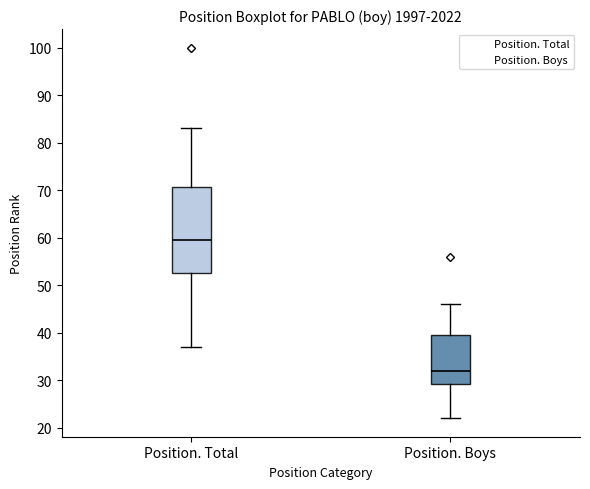

Which box's median line is the lowest?

Position. Boys